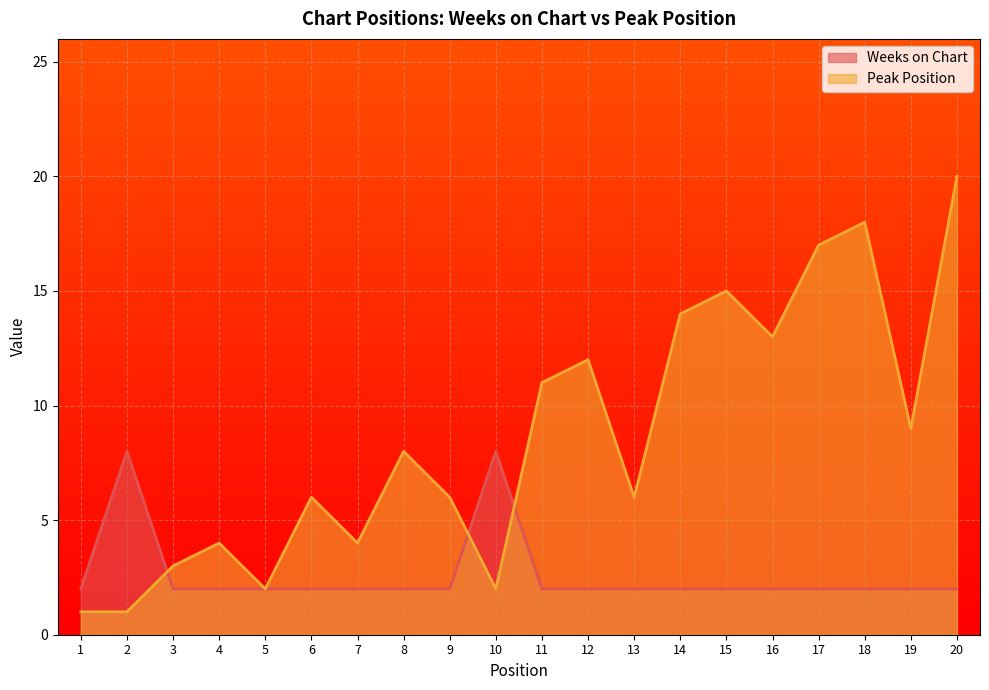

In Weeks on Chart, how many points are higher than both neighbors (excluding endpoints)?

2